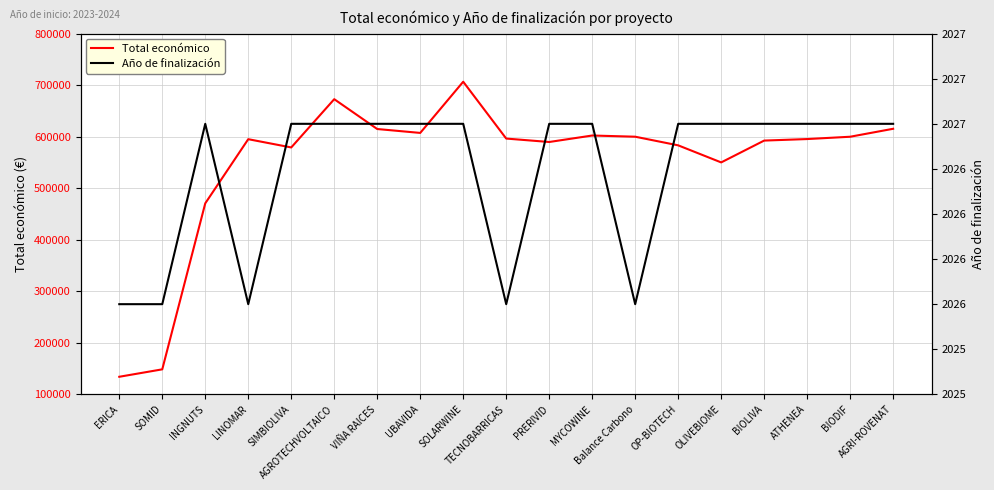

How many interior local peaks does the Total económico series have?

4